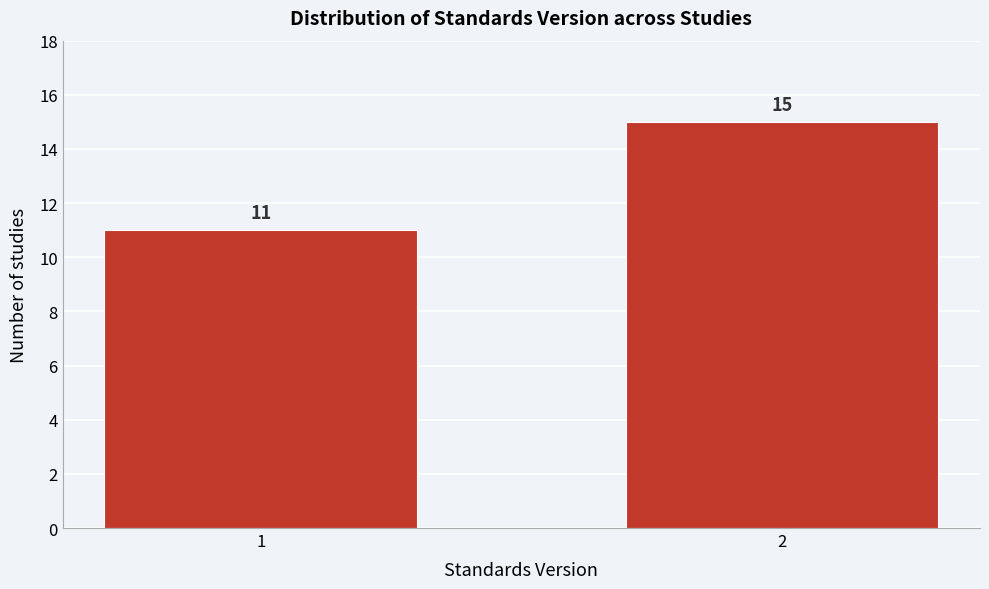

Reading left to right, list all the values displayed in this chart.

11	15